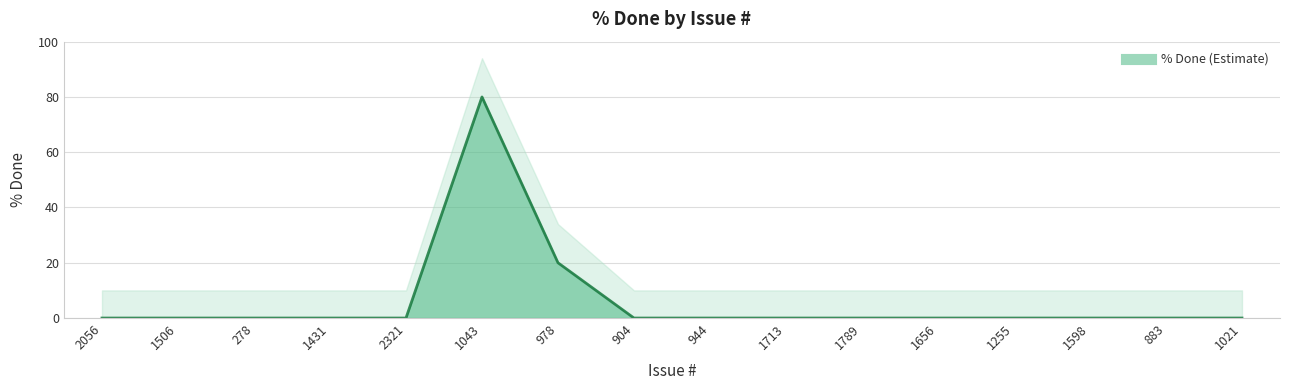

Rank the categories by value from highest to lowest.

1043, 978, 2056, 1506, 278, 1431, 2321, 904, 944, 1713, 1789, 1656, 1255, 1598, 883, 1021